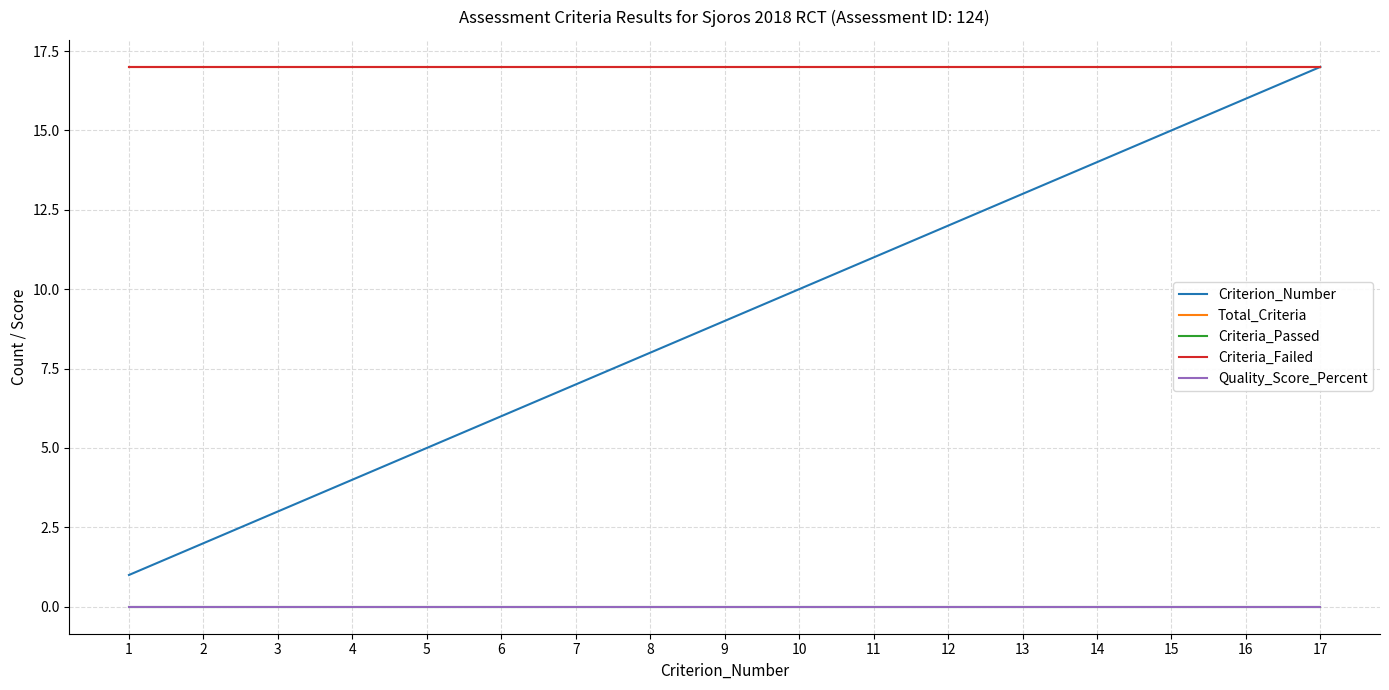

Does the chart have visible grid lines?

Yes